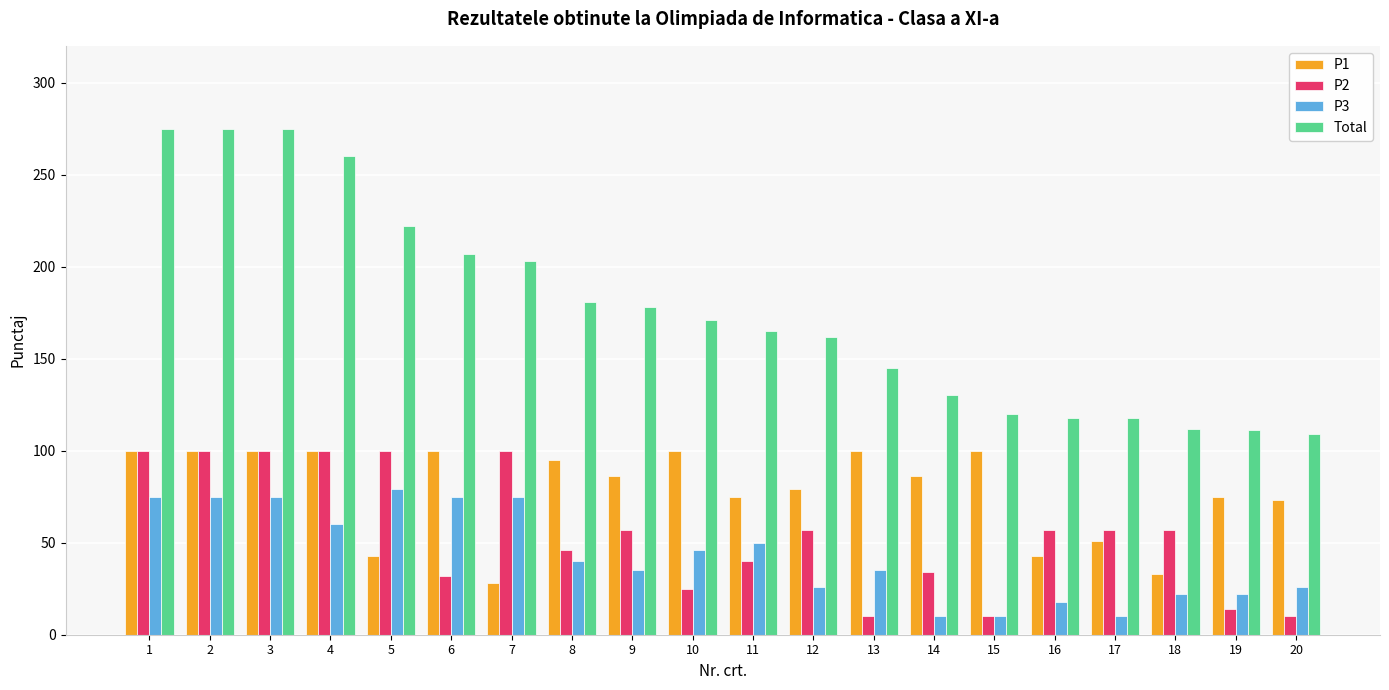

What is the difference between the second highest and second lowest values in the P2 series?

90